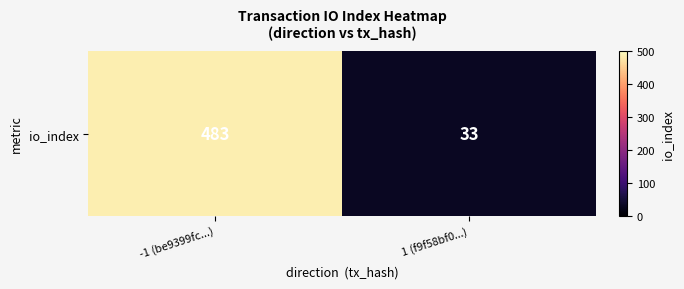

What is the sum of the values at 1 (f9f58bf0...) and -1 (be9399fc...)?

516